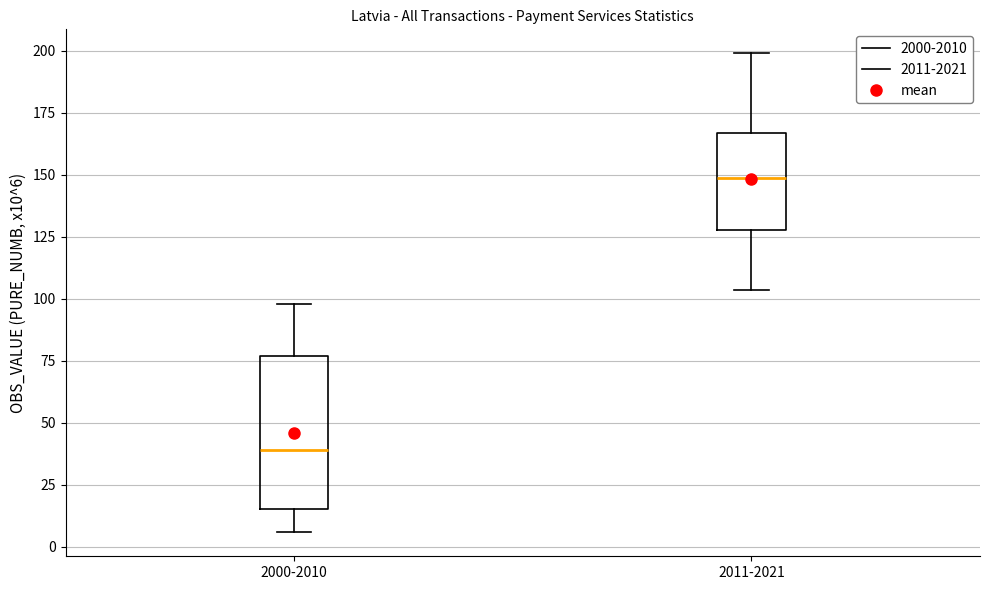

Reading left to right, read every box against the y-axis: the position of its median line, the range the box covers, and the ends of its whiskers. The values are not printed on the chart, so give them approximately, as read against the axis.

2000-2010: median 40, box 15 to 75, whiskers 5 to 100
2011-2021: median 150, box 130 to 165, whiskers 105 to 200